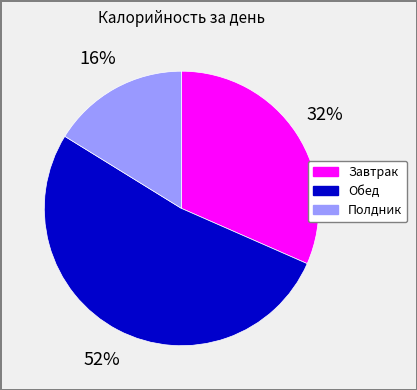

Is the sum of Полдник and Завтрак greater than half?

No